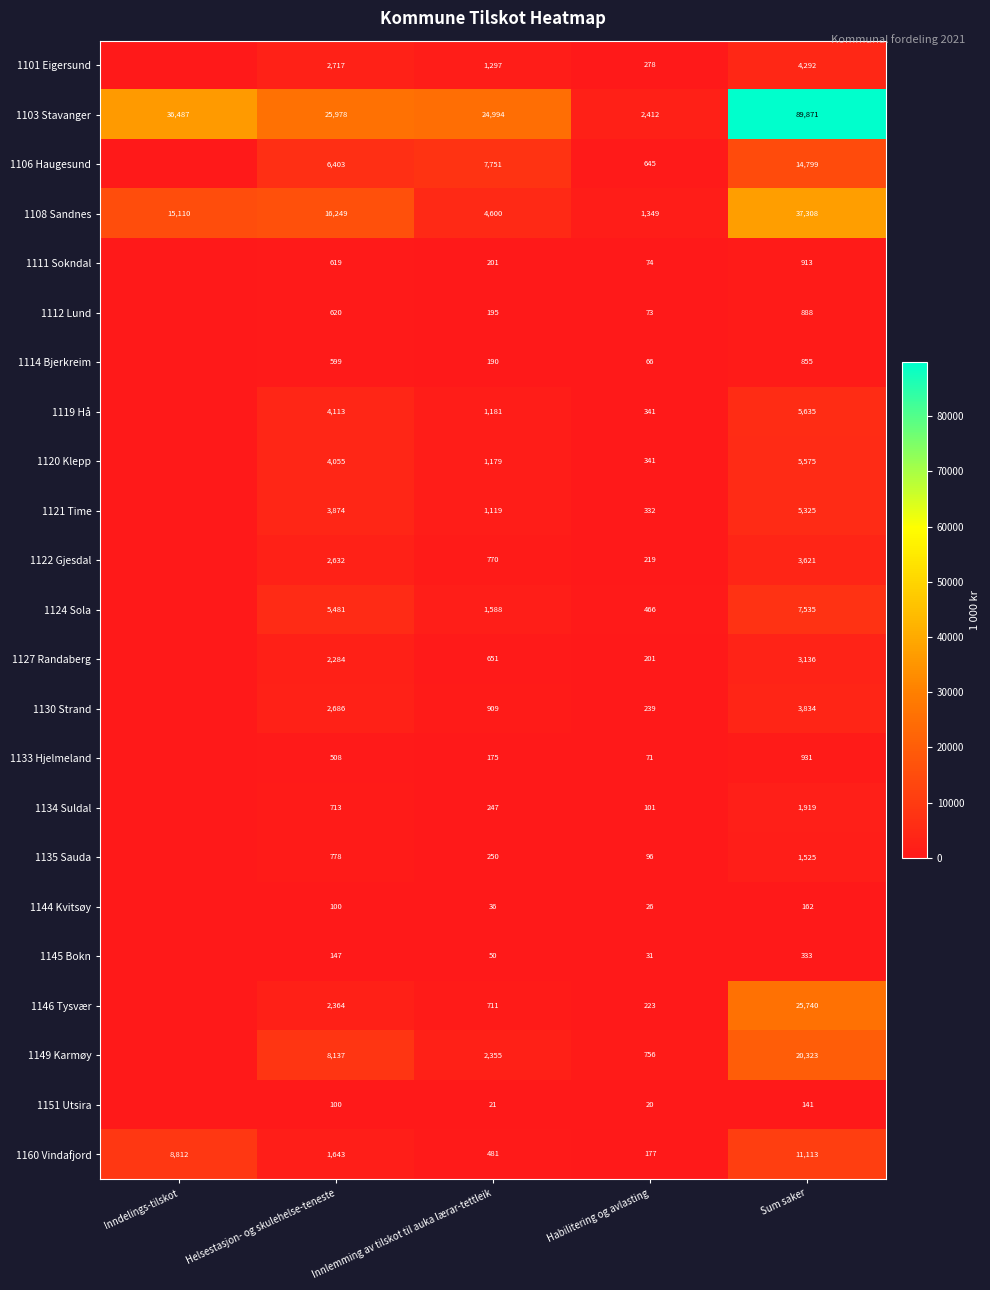

What is the greatest value displayed?

89871